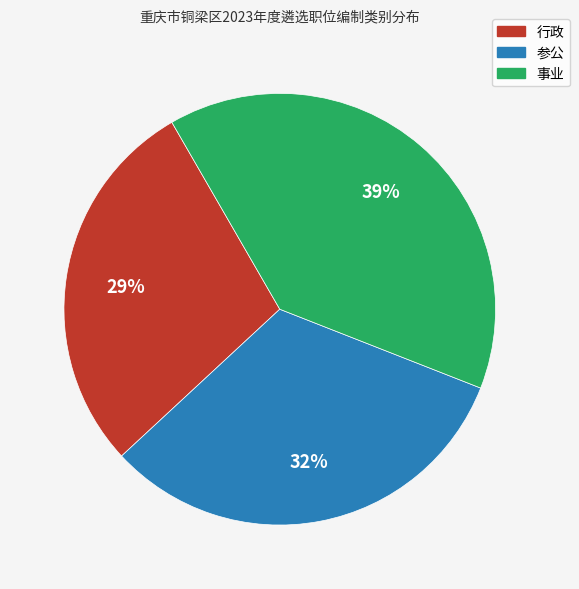

To the nearest percent, what percentage of the pie is 事业?

39%